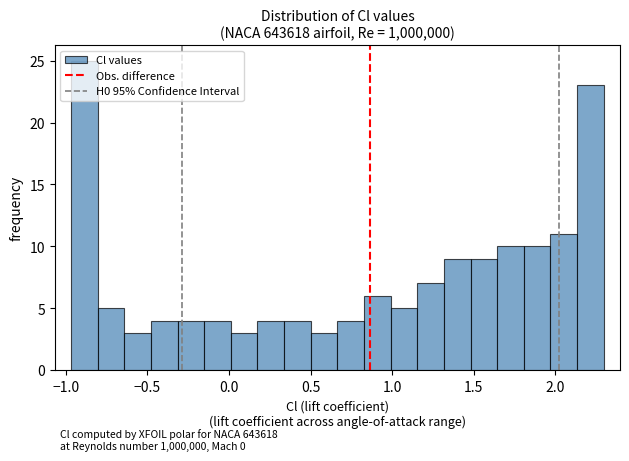

Read against the x-axis, roughly where is the centre of the tallest bar?

-0.90